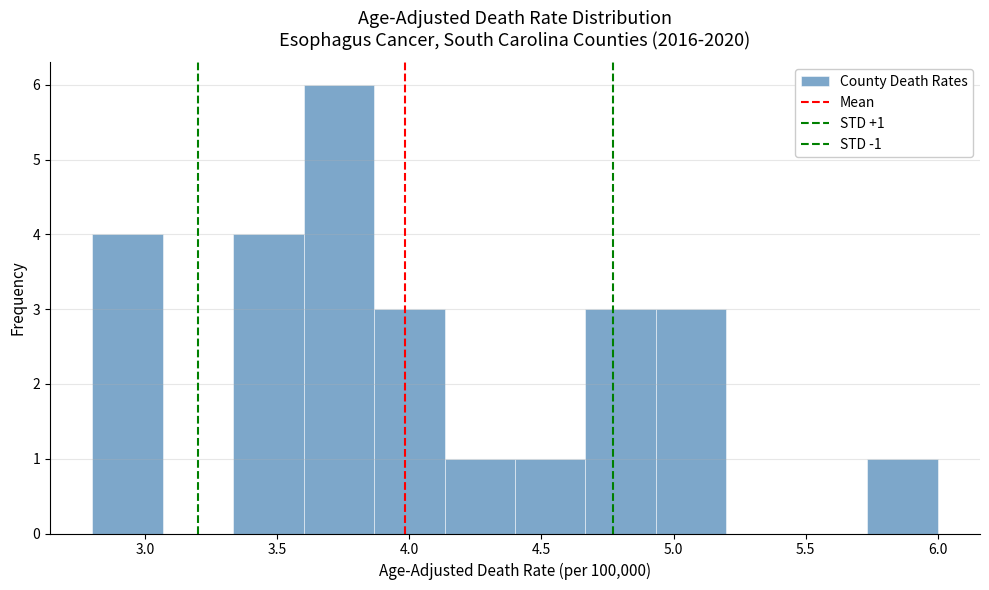

Which range on the x-axis has the tallest bar?

3.60 to 3.85